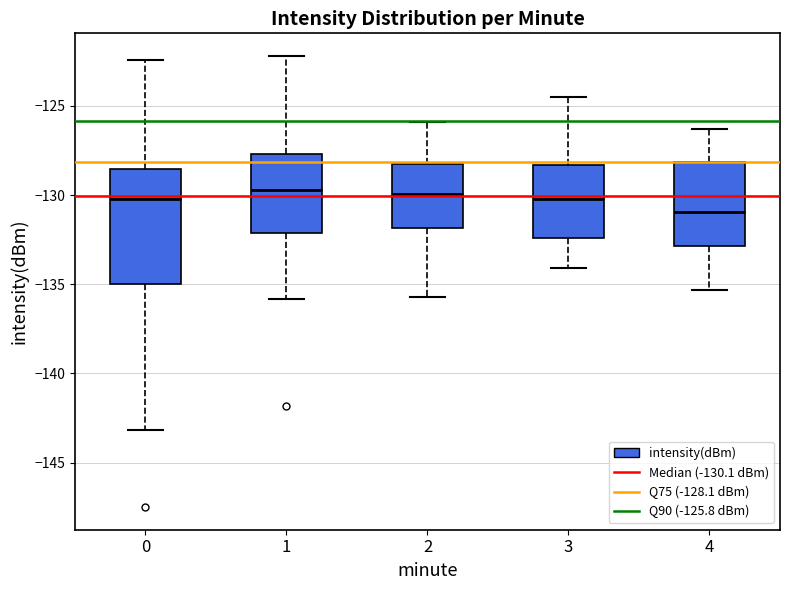

Reading left to right, transcribe this box plot: for each box, give where its median line is, the range the box spans, and where its two whiskers end, as read against the y-axis. The values are not printed on the chart, so give them approximately, as read against the axis.

0: median -130.0, box -135.0 to -128.5, whiskers -143.0 to -122.5
1: median -129.5, box -132.0 to -127.5, whiskers -136.0 to -122.0
2: median -130.0, box -132.0 to -128.0, whiskers -135.5 to -126.0
3: median -130.0, box -132.5 to -128.5, whiskers -134.0 to -124.5
4: median -131.0, box -133.0 to -128.0, whiskers -135.5 to -126.5